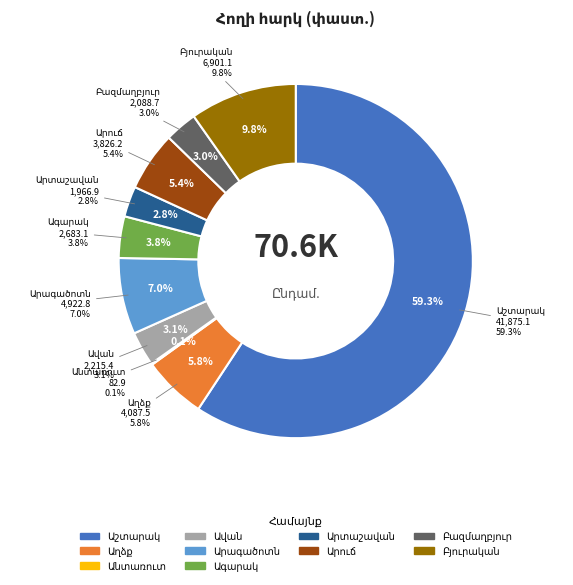

Does Աշտարակ represent more than half of the total?

Yes